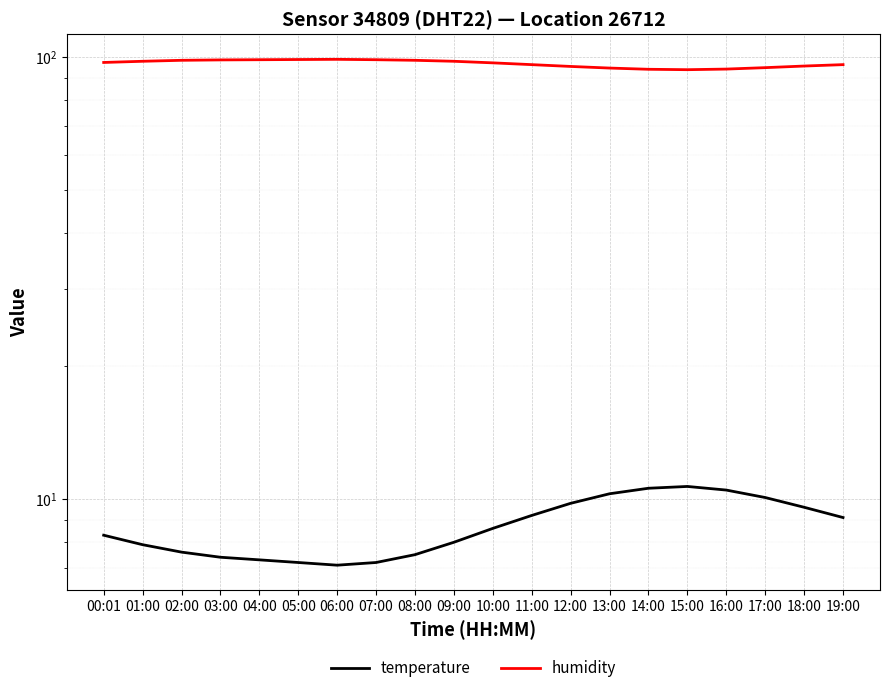

Rank the series by their average value, from highest to lowest.

humidity, temperature